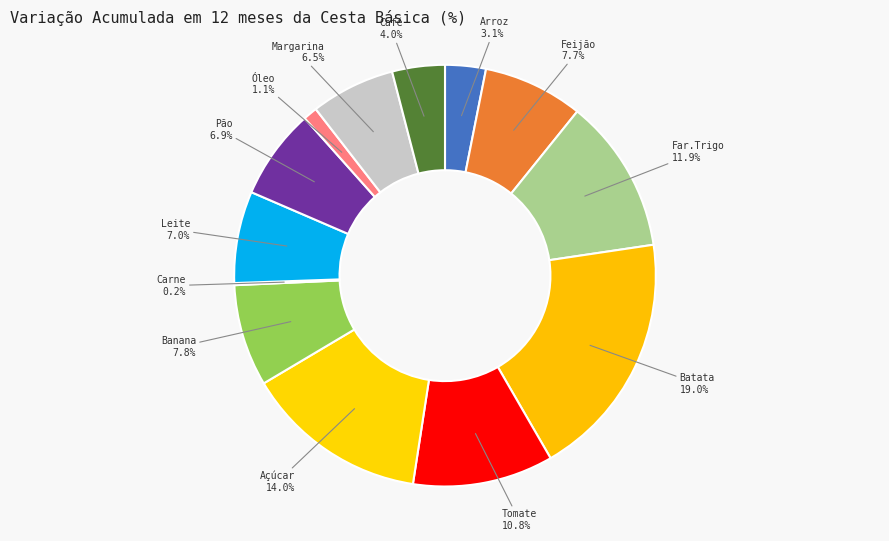

What is the largest slice in the pie chart?

Batata